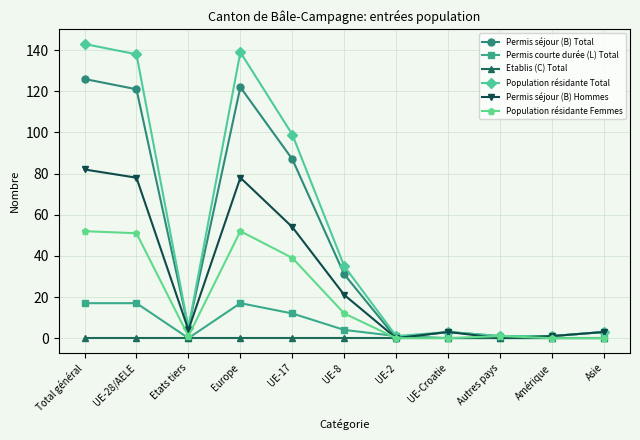

At Total général, list the series in order from smallest to largest.

Etablis (C) Total, Permis courte durée (L) Total, Population résidante Femmes, Permis séjour (B) Hommes, Permis séjour (B) Total, Population résidante Total